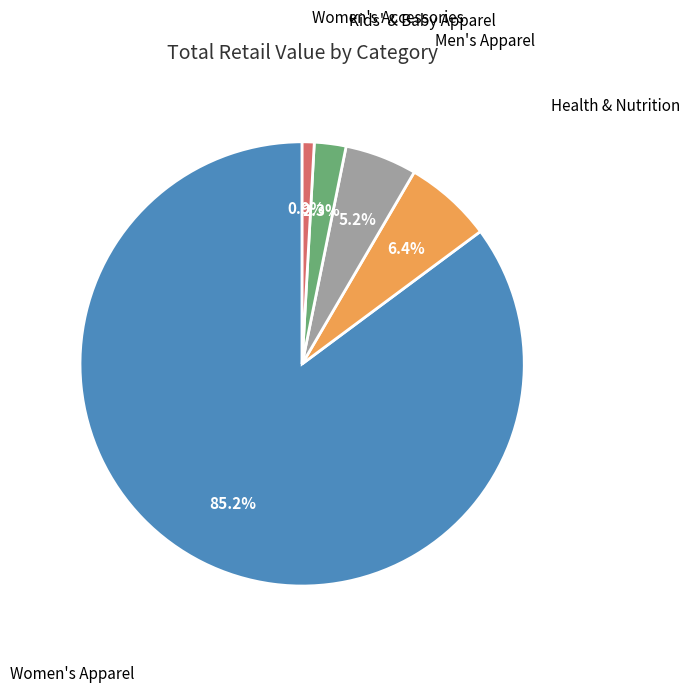

Does any single category account for the majority?

Yes